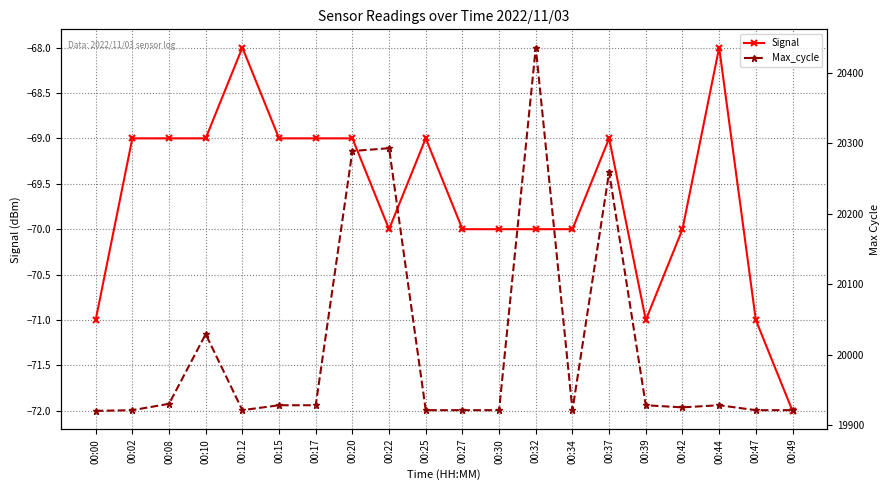

Reading left to right, extract all data points from this chart.

Signal: -71	-69	-69	-69	-68	-69	-69	-69	-70	-69	-70	-70	-70	-70	-69	-71	-70	-68	-71	-72
Max_cycle: 19920	19921	19930	20029	19921	19928	19928	20289	20293	19921	19921	19921	20436	19921	20259	19928	19925	19928	19921	19921